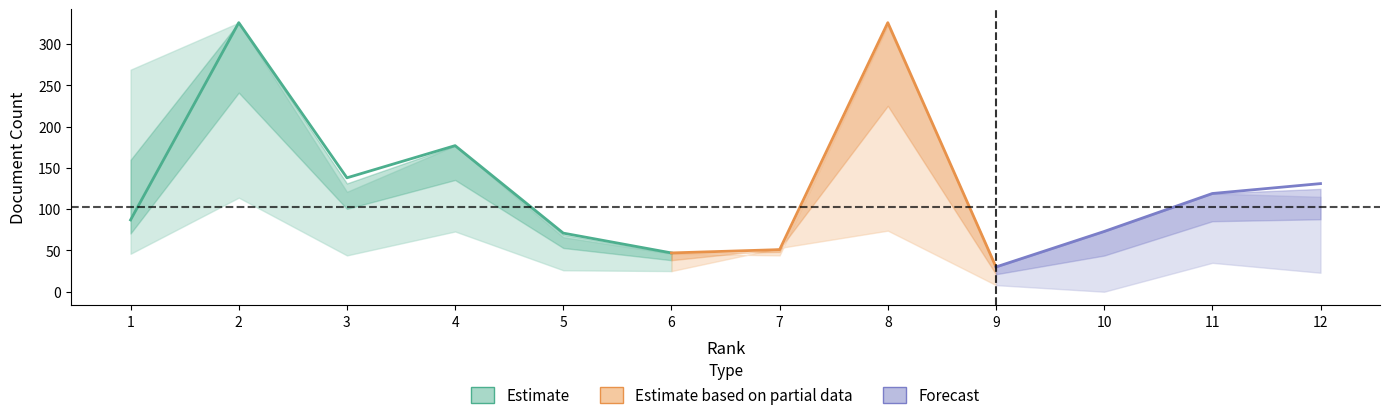

Does the chart display data point markers on the line(s)?

No